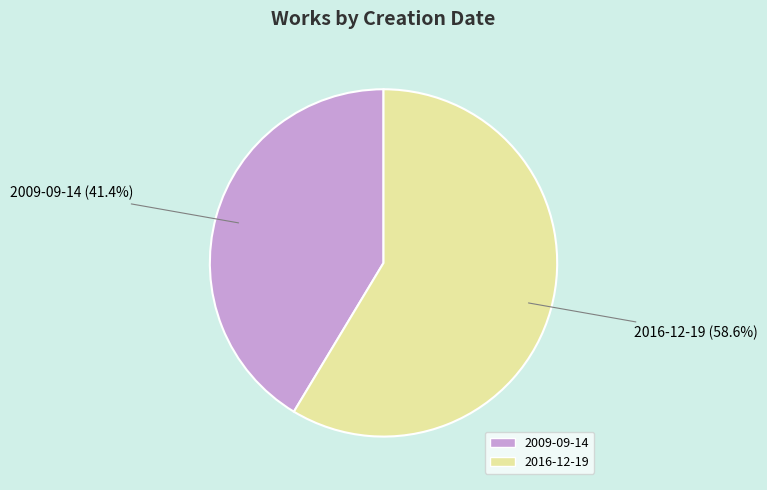

Approximately how many times larger is the value at 2016-12-19 compared to 2009-09-14?

1.4